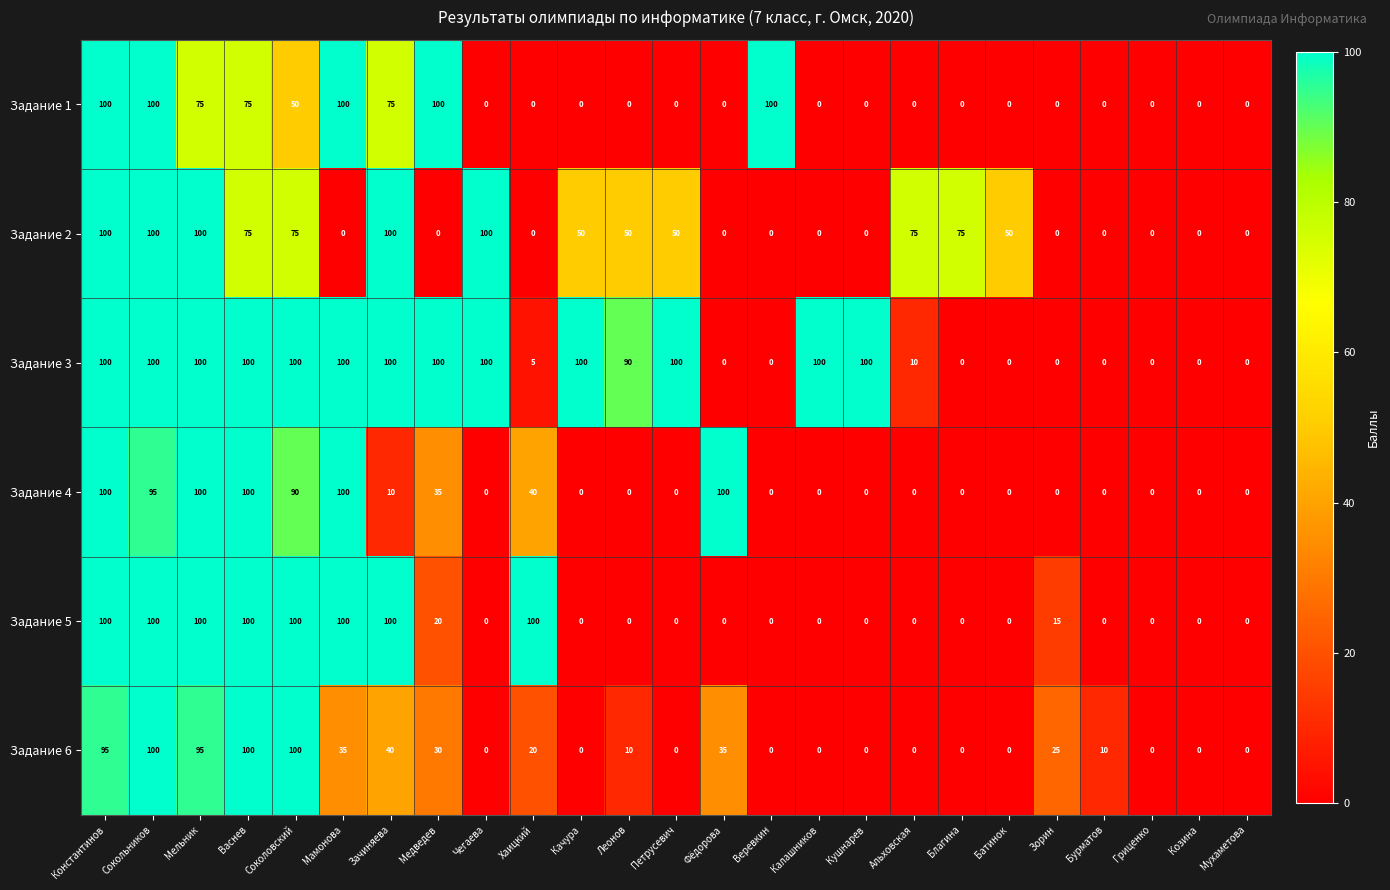

What is the difference between the Задание 5 values at Кушнарев and Сокольников?

100